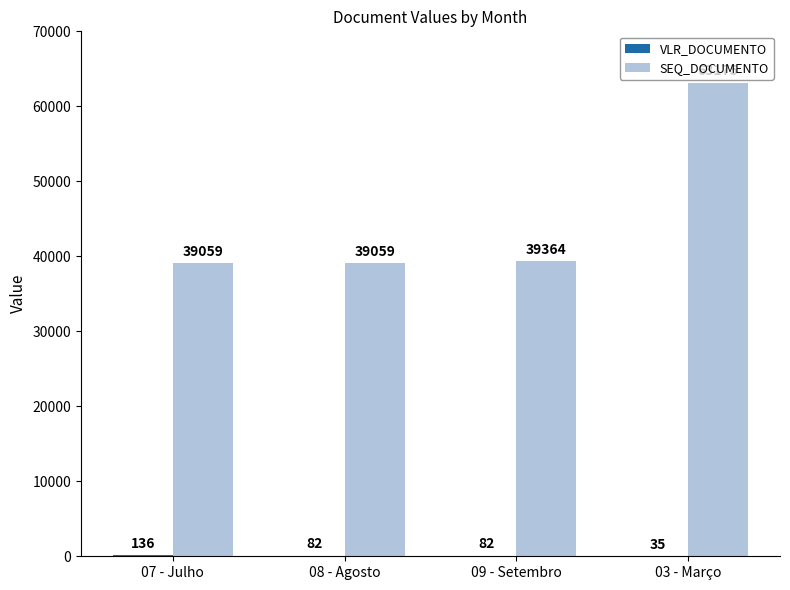

Is it true that SEQ_DOCUMENTO equals 39059.0 at 08 - Agosto?

True